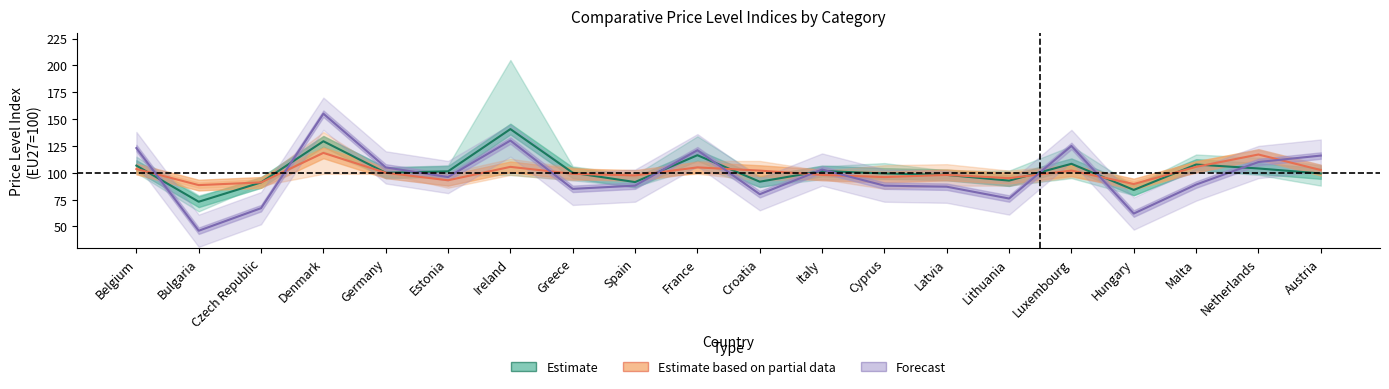

What is the sum of all Forecast values?

1952.0